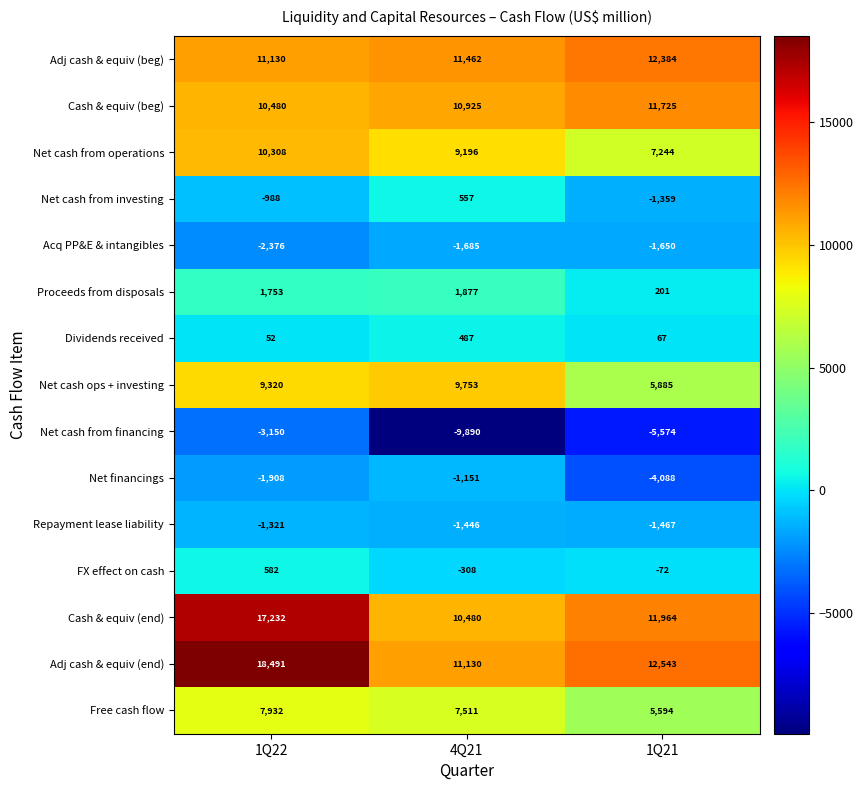

Which series changed the most between 1Q22 and 4Q21?

Adj cash & equiv (end)